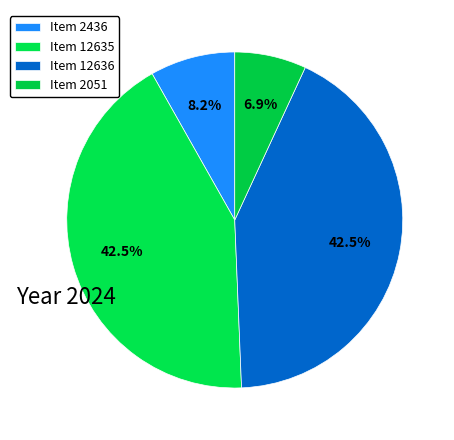

What is the smallest slice in the pie chart?

Item 2051